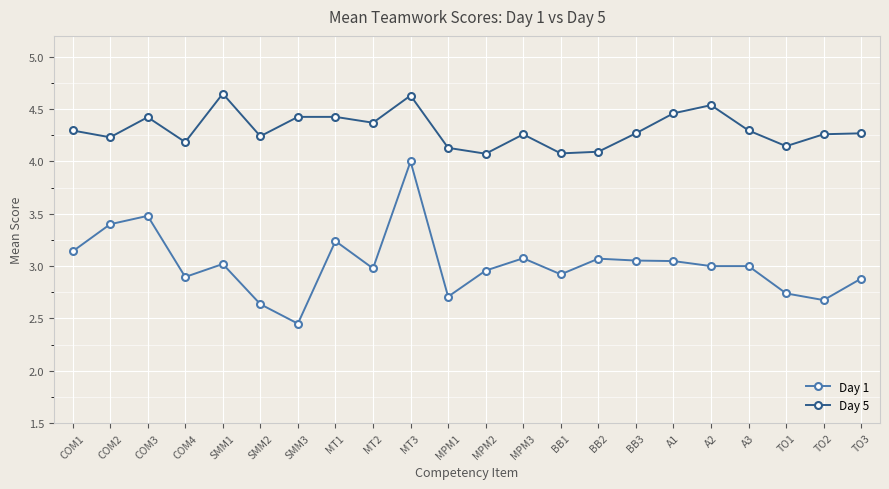

What is the label of the 21st point from the left?

TO2